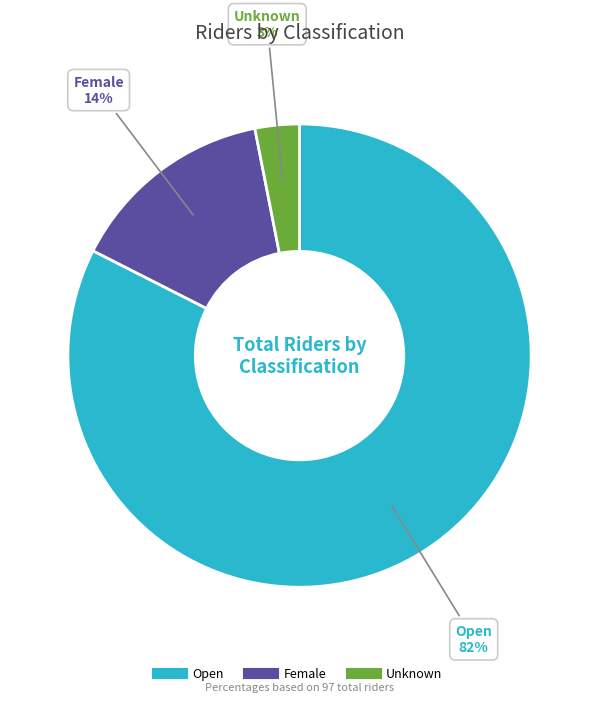

Which category has the smallest portion of the pie?

Unknown